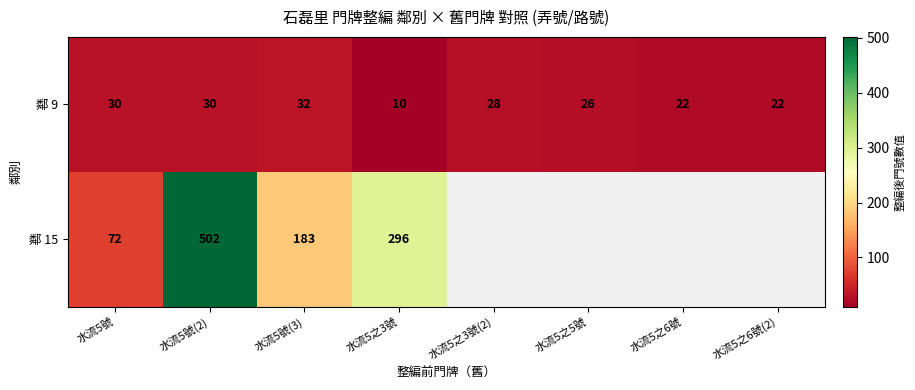

The 鄰 15 series shows 72 at 水流5號. True or false?

True